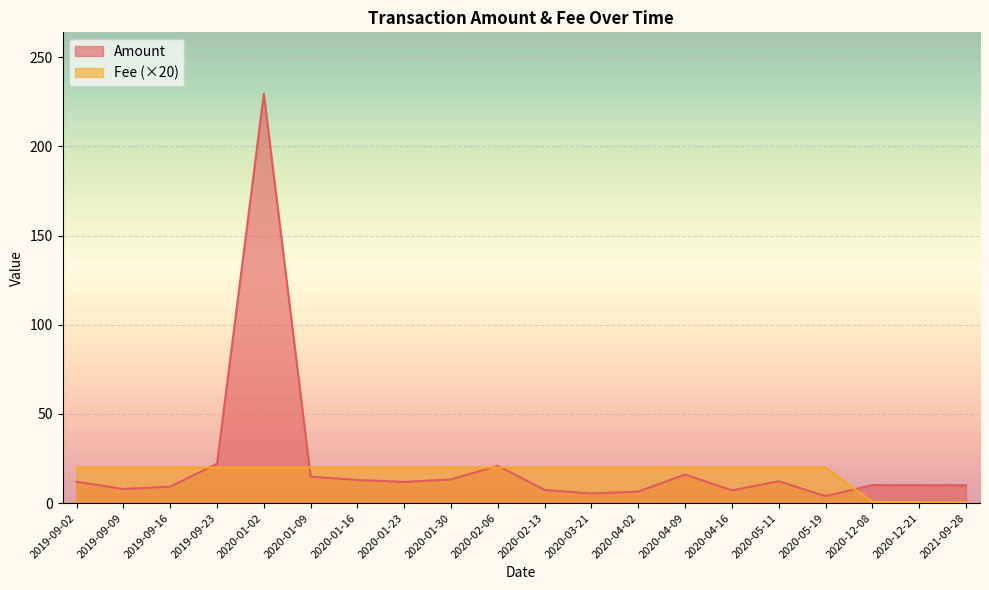

How many interior local valleys does the Amount series have?

5